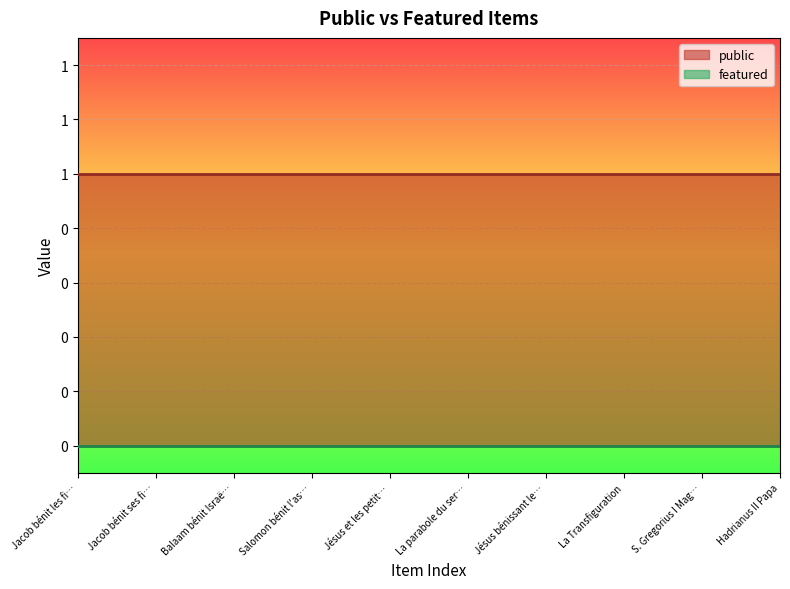

True or false: public has a value of 1 at Jésus et les petits enfants.

False